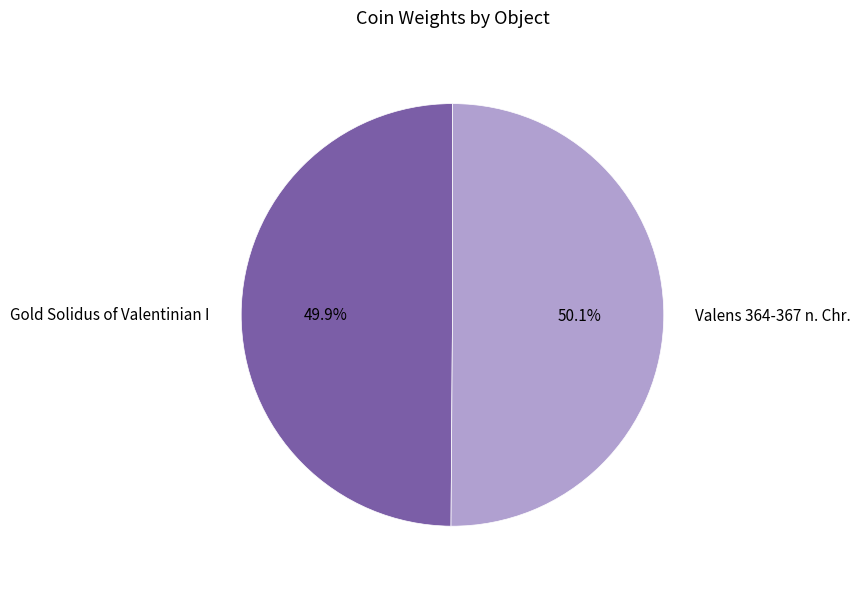

Is there a majority slice in this chart?

Yes